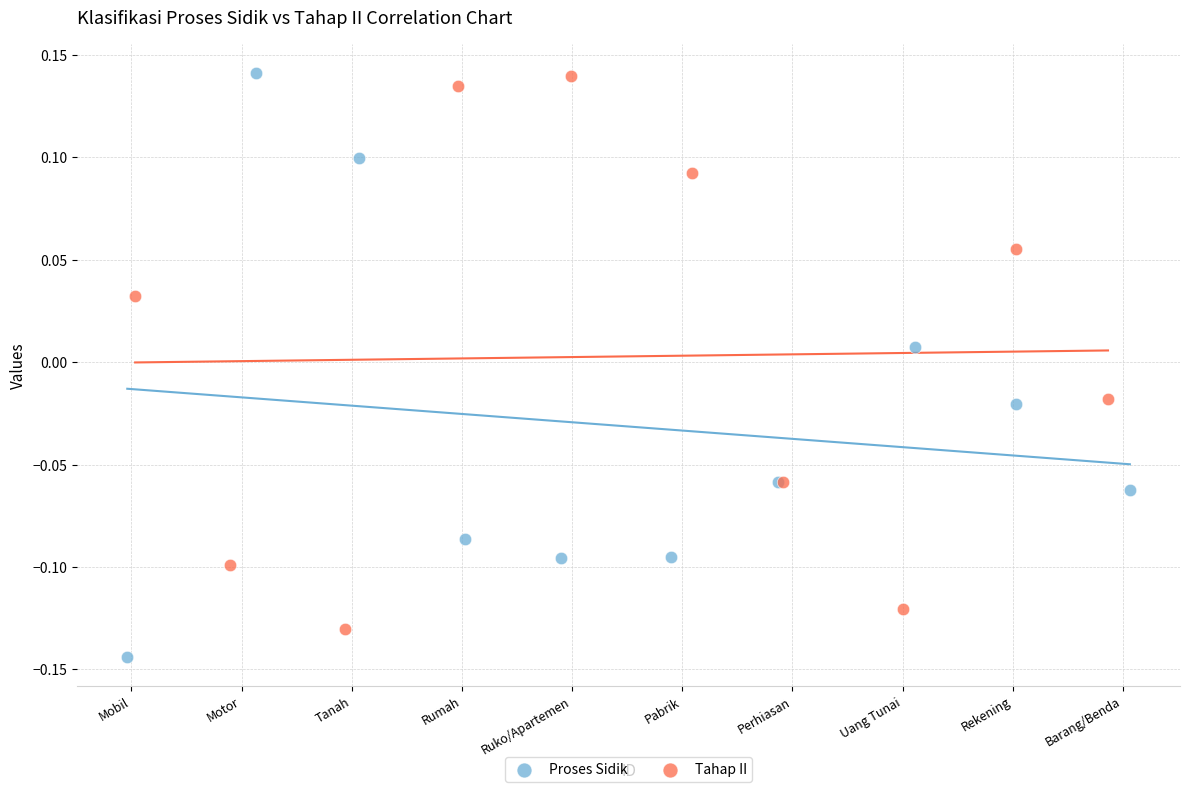

Which series has the largest Y range (max minus min)?

Proses Sidik